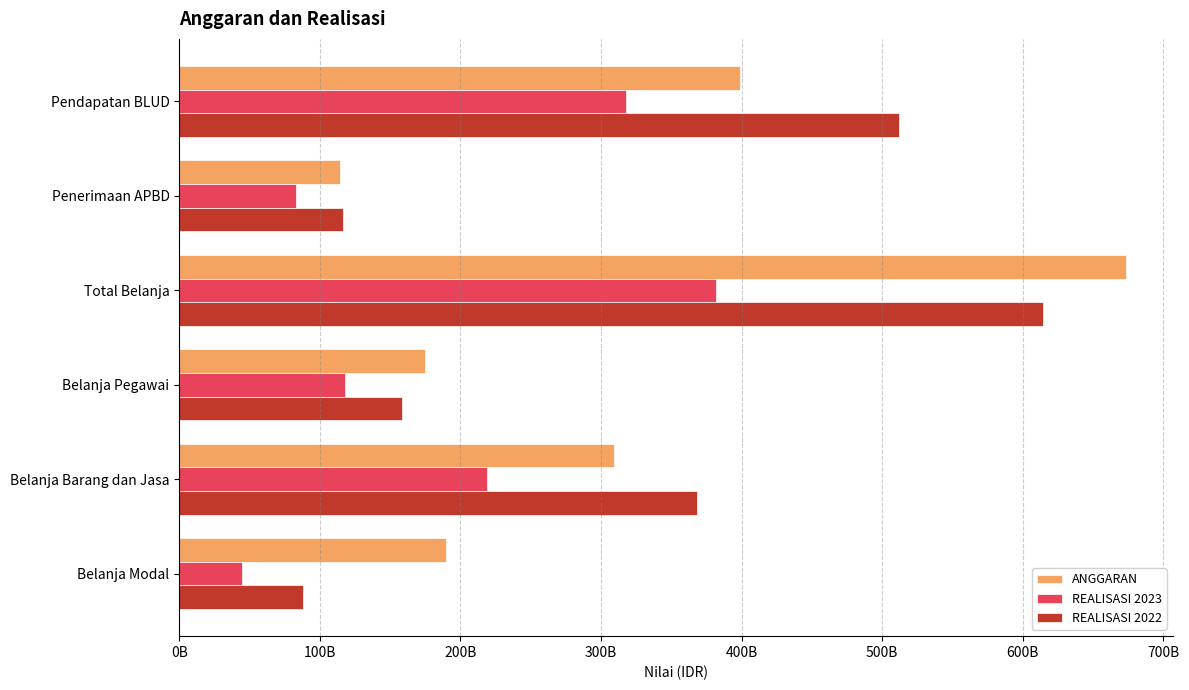

Which series has the largest total across all categories?

ANGGARAN